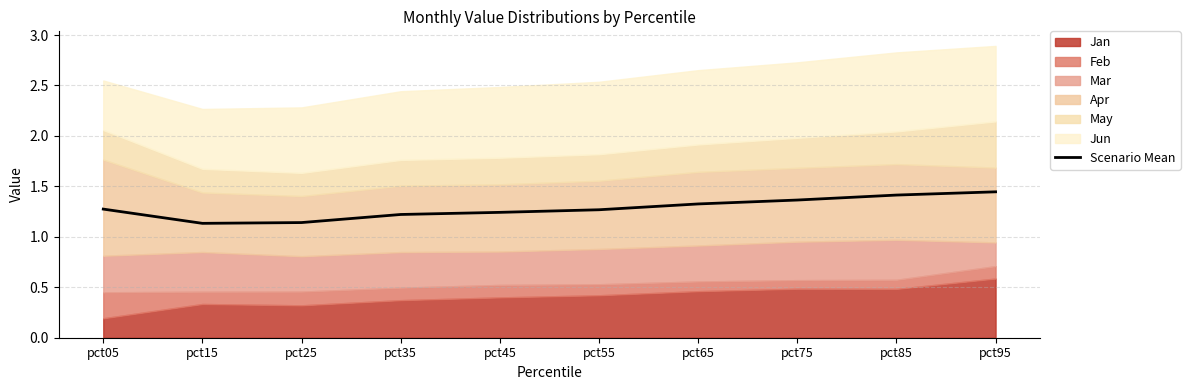

List the labels in order of value, smallest first.

pct15, pct25, pct35, pct45, pct55, pct05, pct65, pct75, pct85, pct95